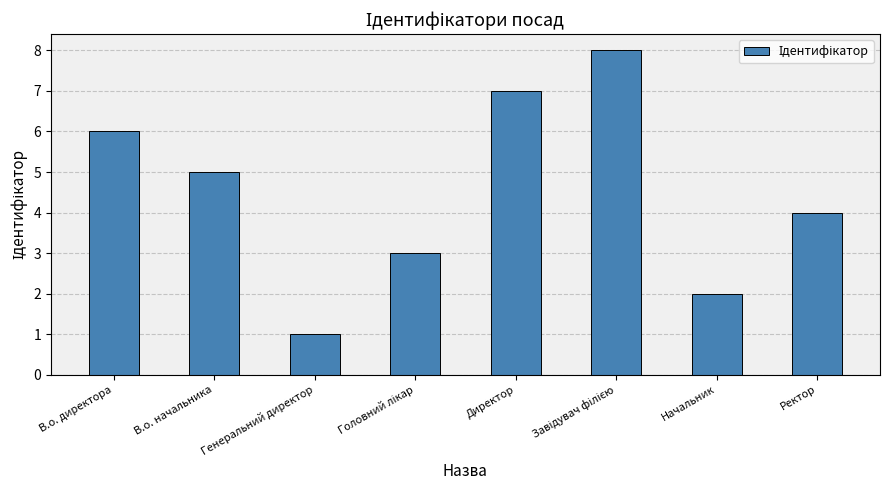

What is the greatest value displayed?

8